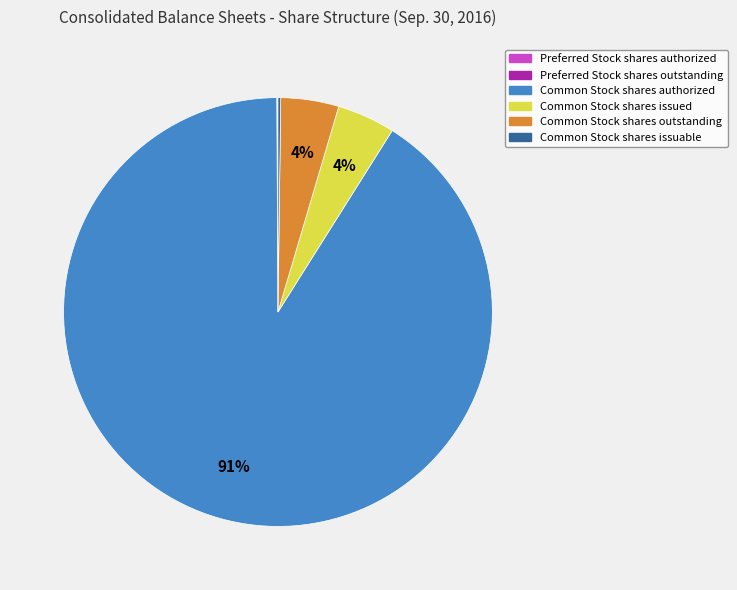

The Common Stock shares issued slice represents 4% of the pie. True or false?

True